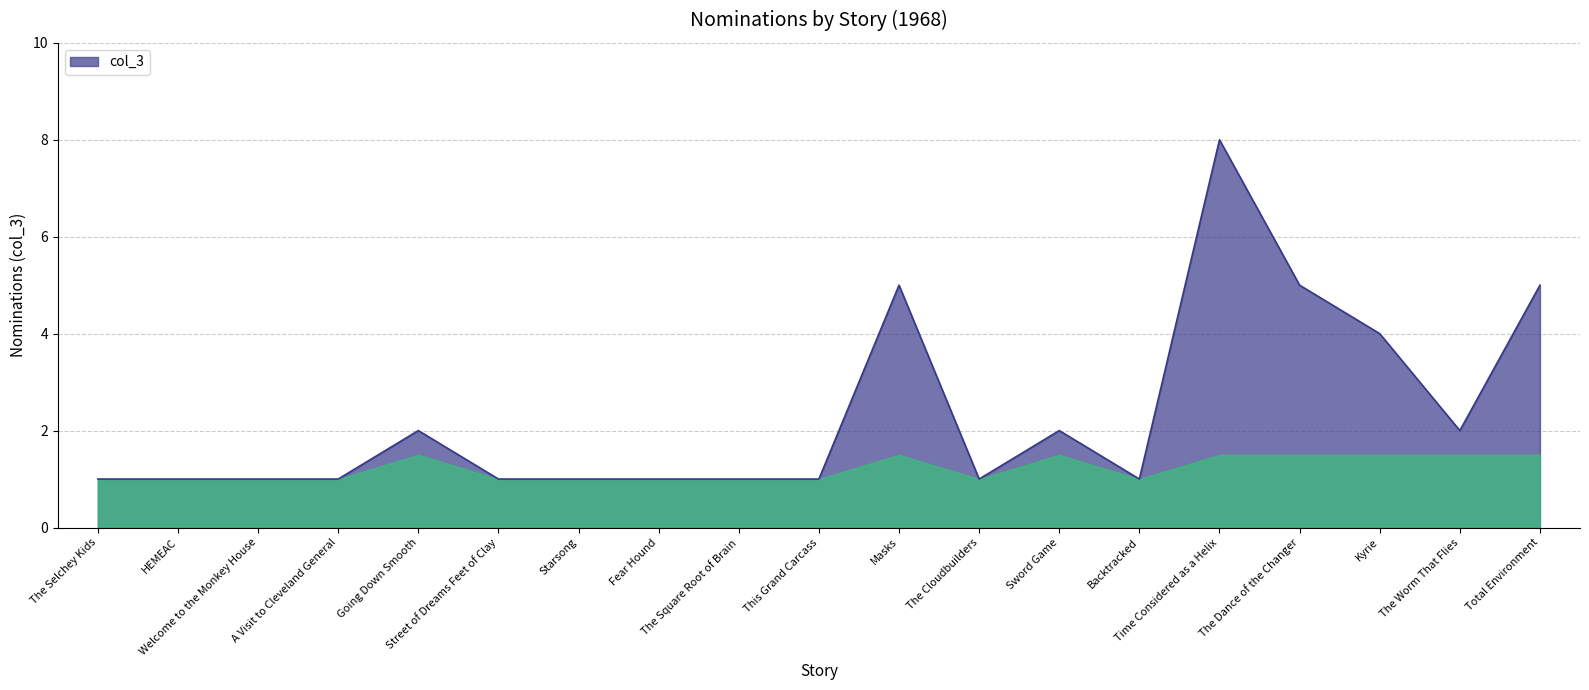

How many lines are shown in the chart?

1